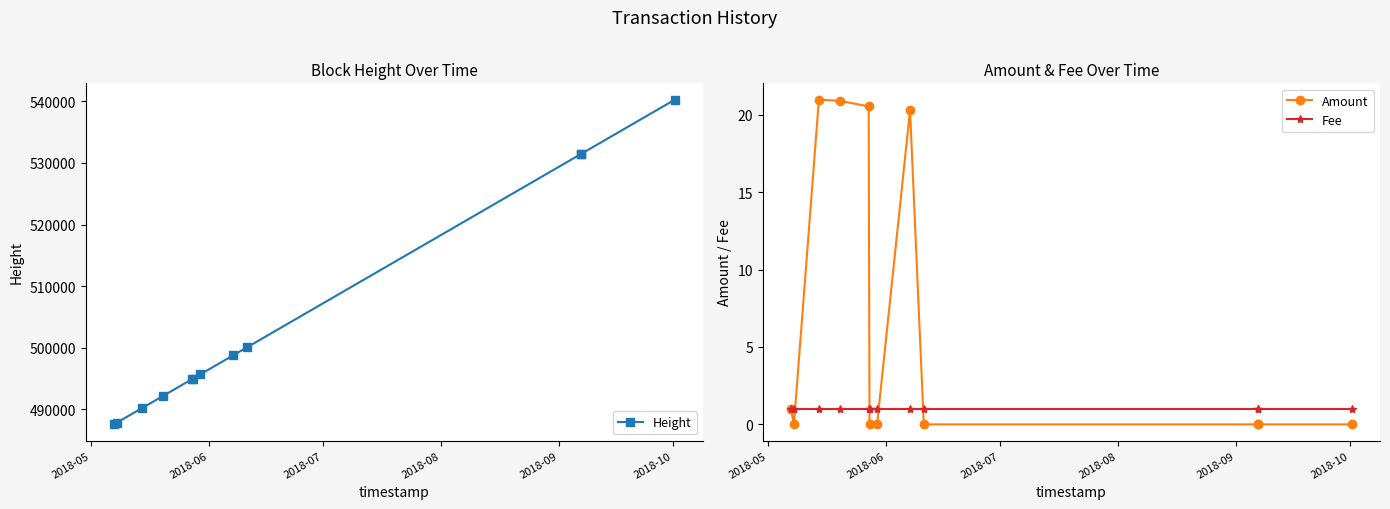

Is this an area chart (filled region under the line)?

No